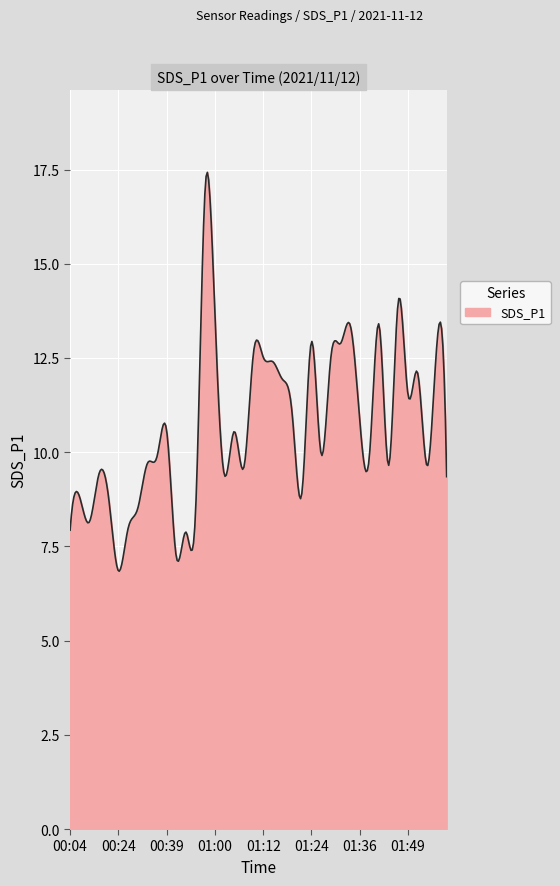

What is the maximum value shown in the chart?

17.4